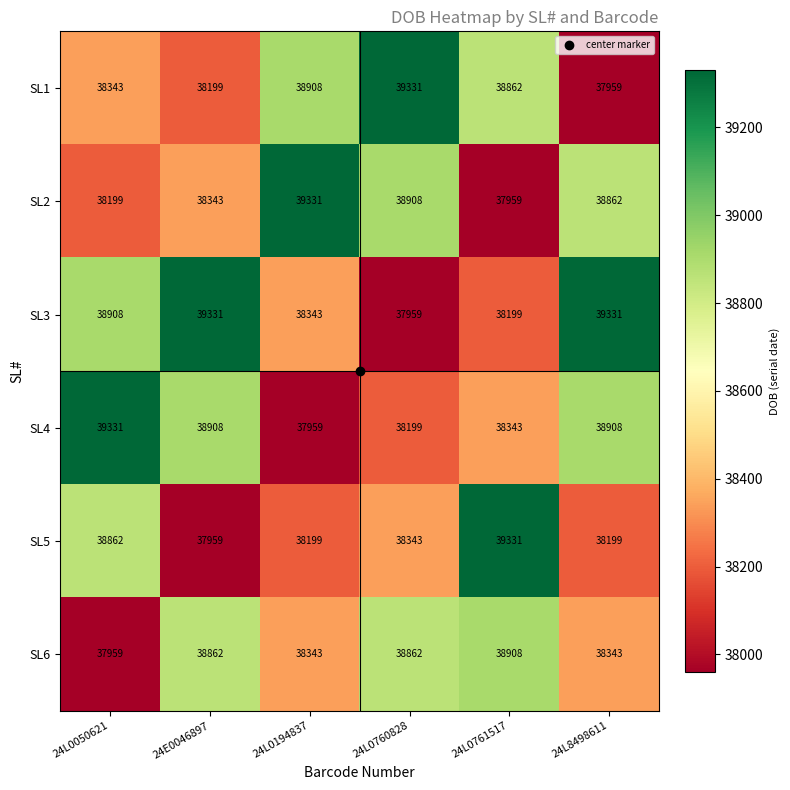

What is the total value across all series at 24L0050621?

231602